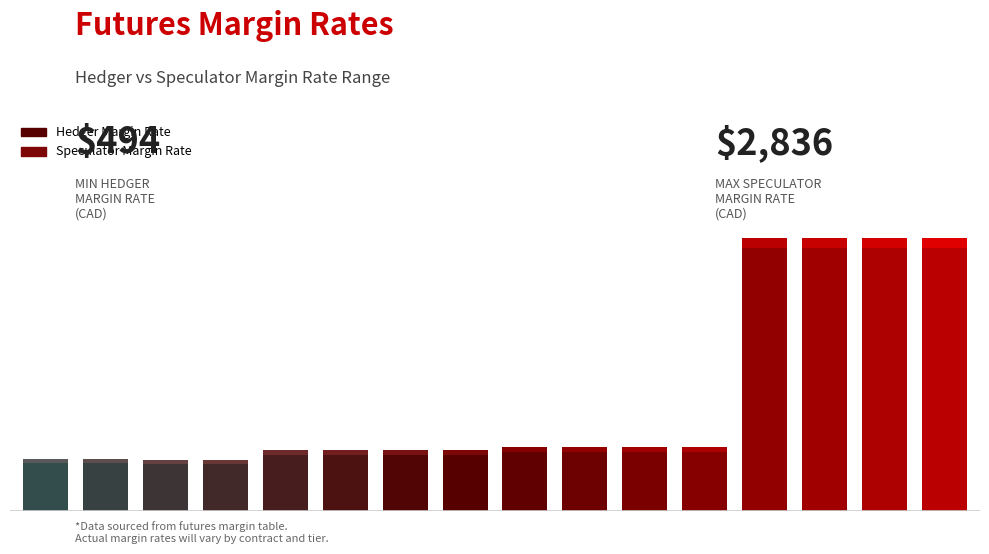

Between 12 and 2, which is larger?

12